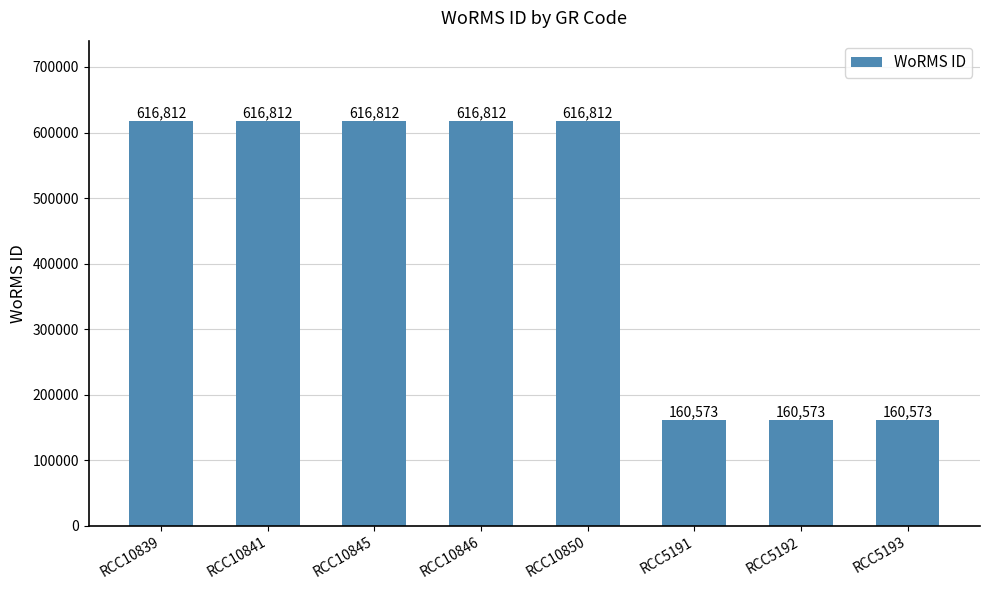

The chart shows a value of 160573 at RCC5191. True or false?

True